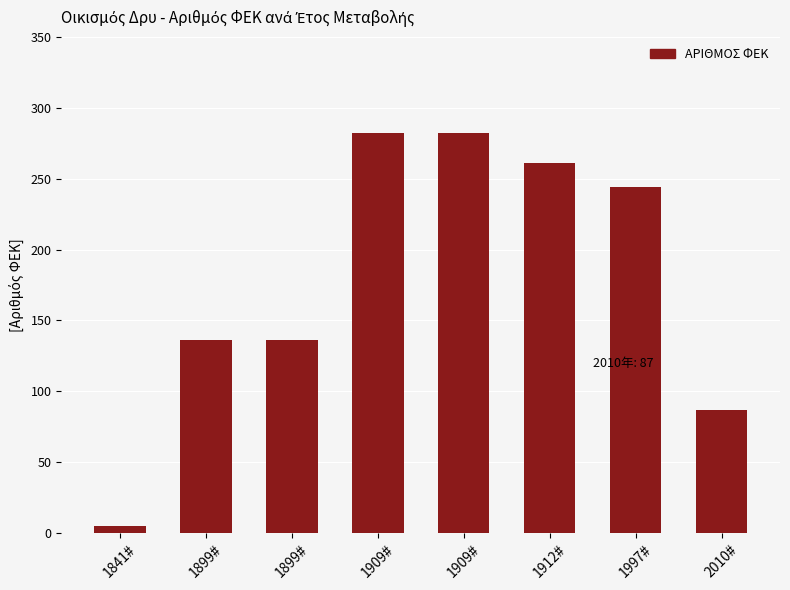

Approximately how many times larger is the value at 1909# compared to 1997#?

1.2